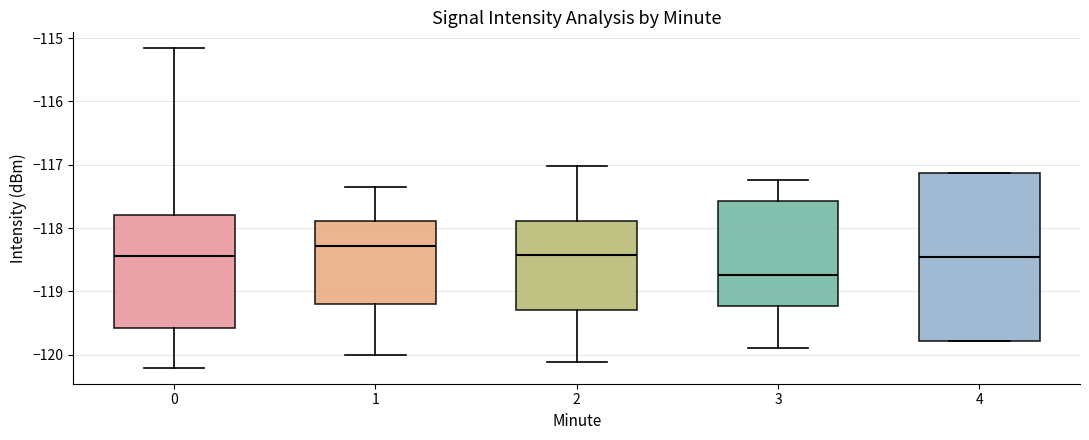

Reading left to right, transcribe this box plot: for each box, give where its median line is, the range the box spans, and where its two whiskers end, as read against the y-axis. The values are not printed on the chart, so give them approximately, as read against the axis.

0: median -118.4, box -119.6 to -117.8, whiskers -120.2 to -115.2
1: median -118.3, box -119.2 to -117.9, whiskers -120.0 to -117.3
2: median -118.4, box -119.3 to -117.9, whiskers -120.1 to -117.0
3: median -118.7, box -119.2 to -117.6, whiskers -119.9 to -117.2
4: median -118.5, box -119.8 to -117.1, whiskers -119.8 to -117.1